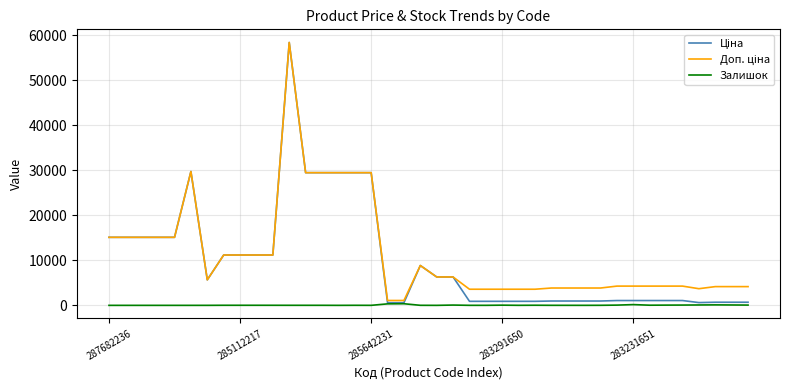

What is the greatest value displayed?

58426.5